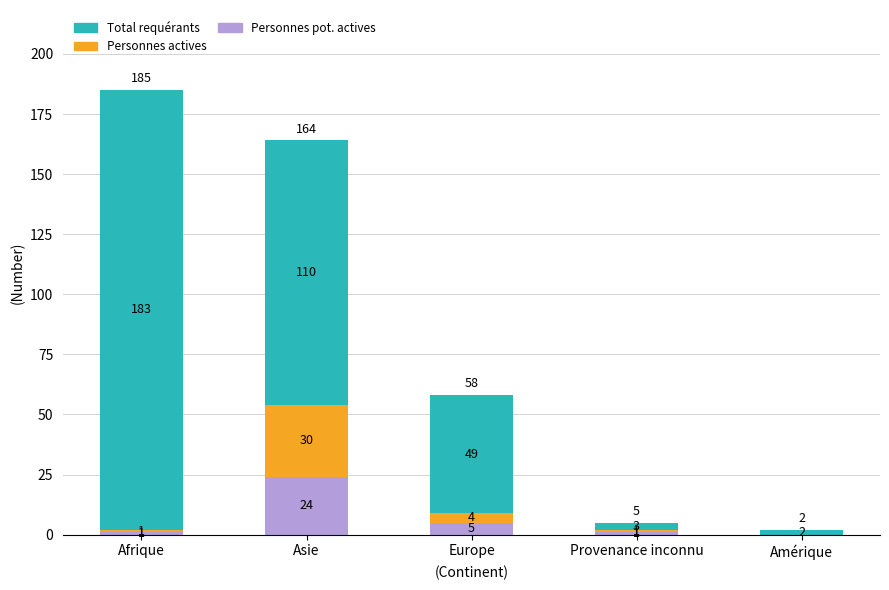

What is the maximum value for Personnes pot. actives?

24